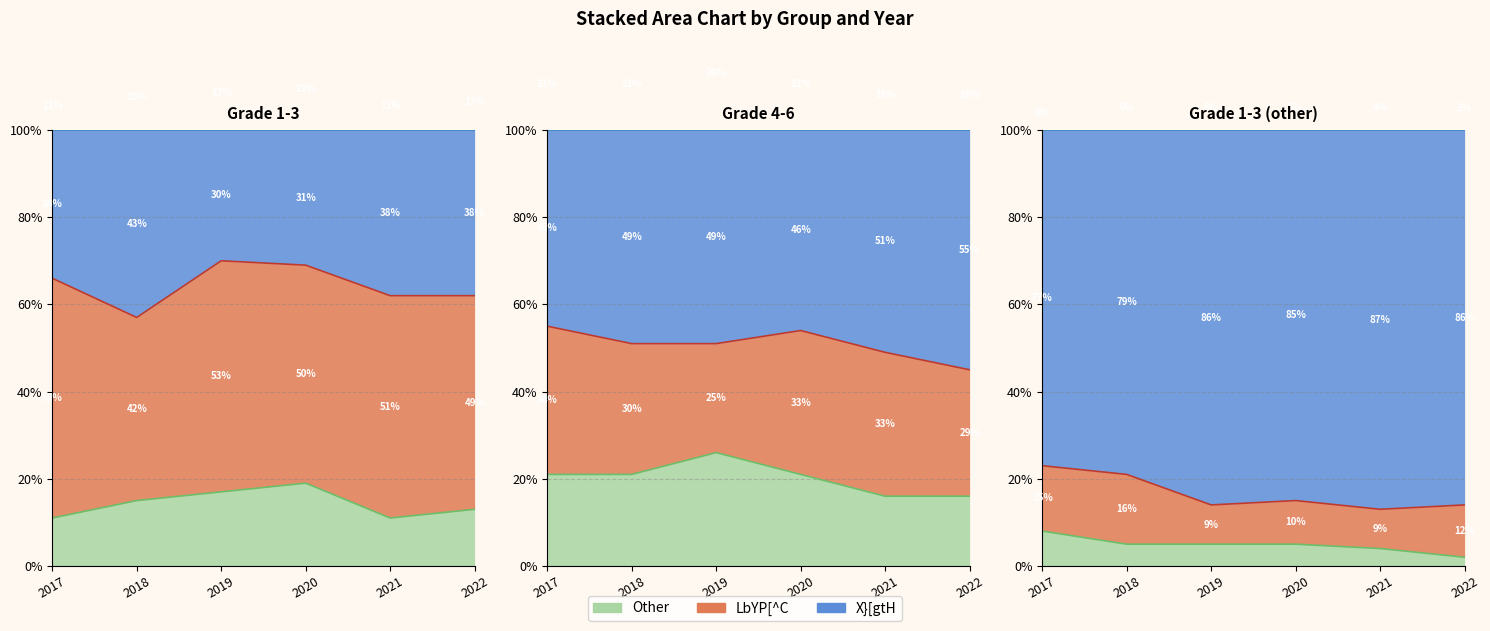

How many interior local peaks does the LbYP[^C series have?

4